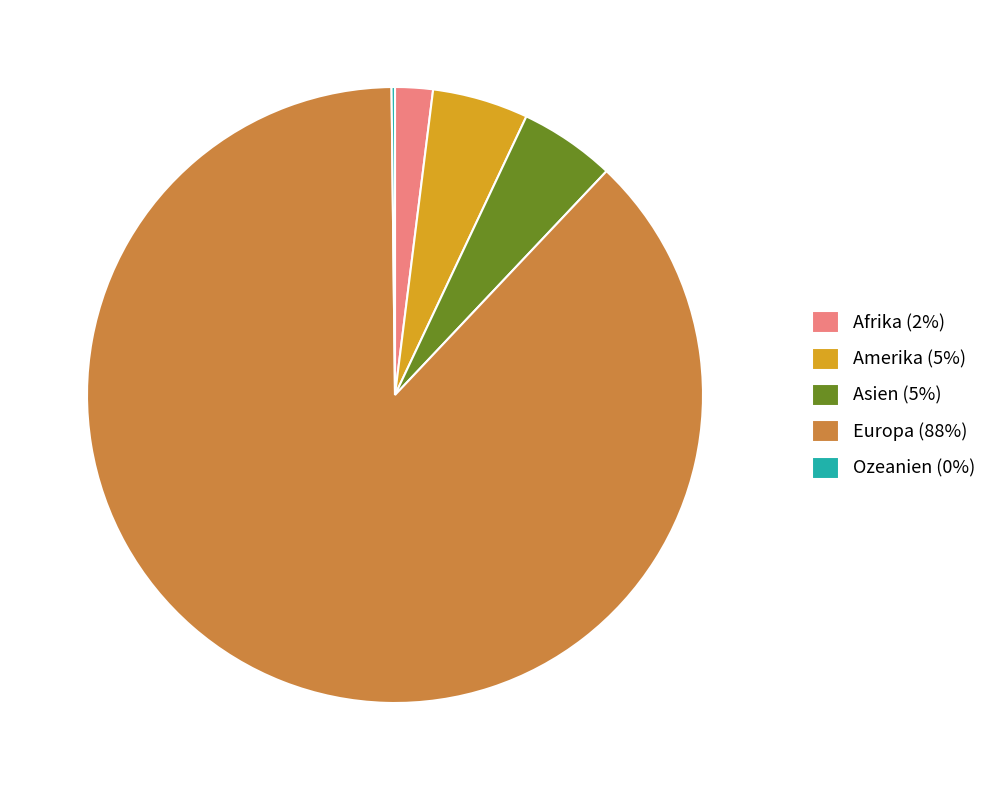

The Afrika (2%) slice represents 8% of the pie. True or false?

False